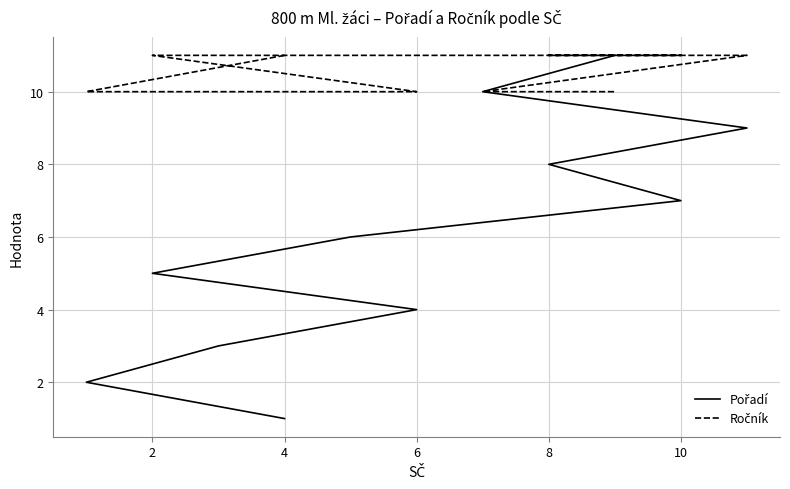

Between 4 and 10, which series saw the biggest shift?

Pořadí